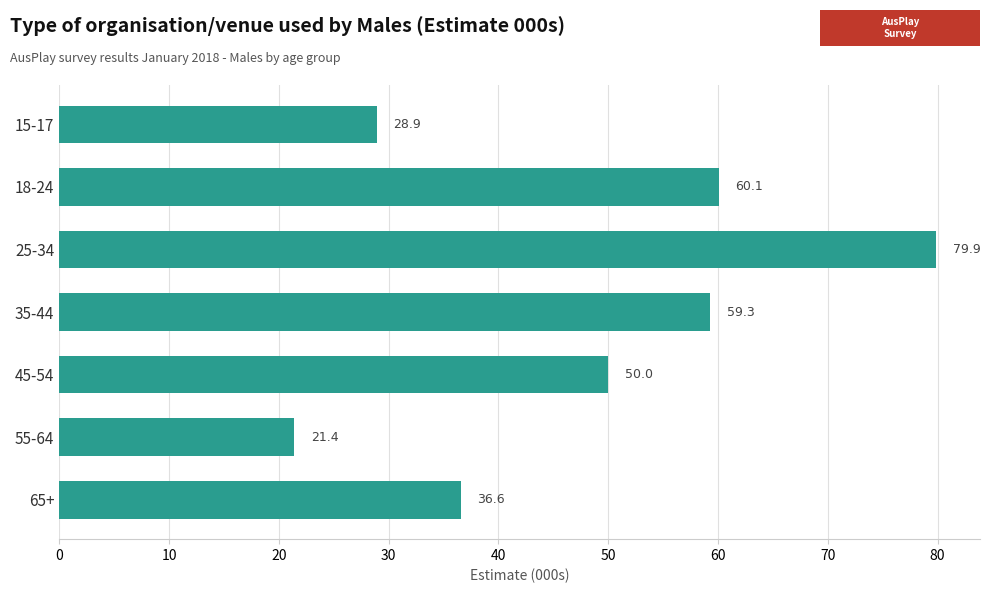

What is the sum of the values at 45-54 and 35-44?

109.3